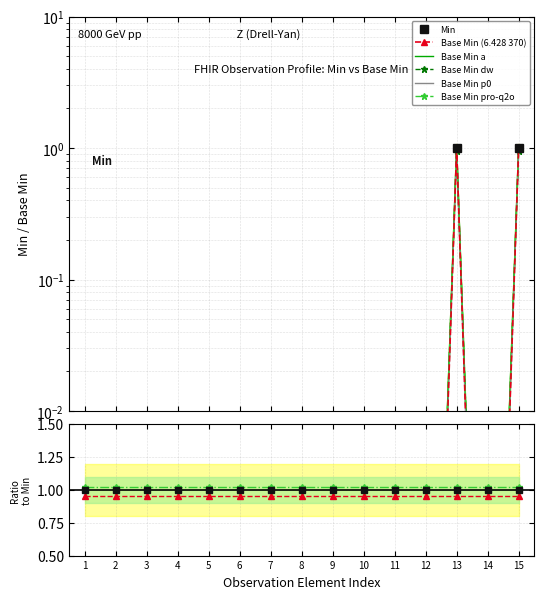

In Min, how many points are lower than both neighbors (excluding endpoints)?

1